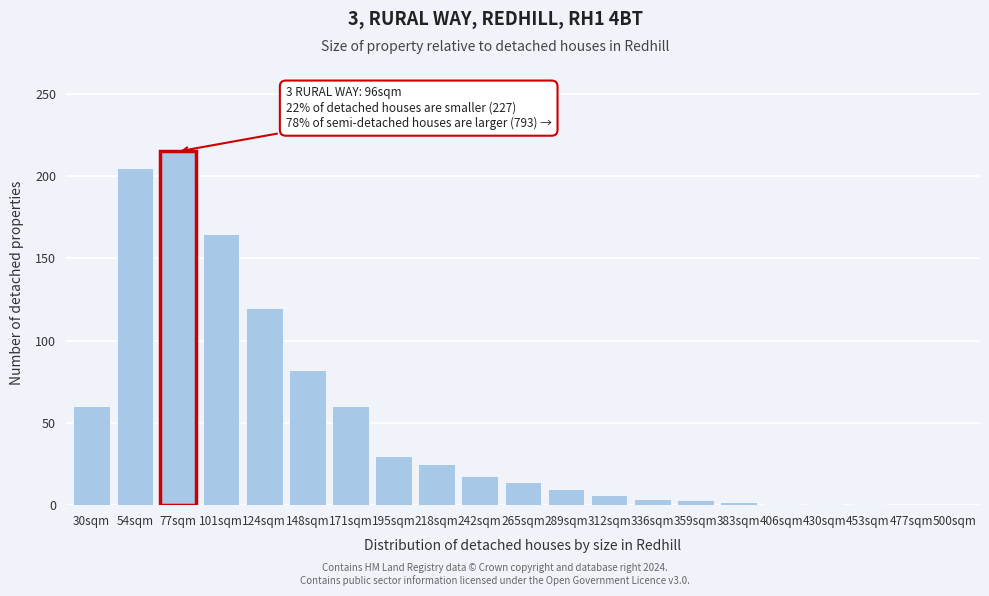

Where is the data nearest to the value 107?

124sqm